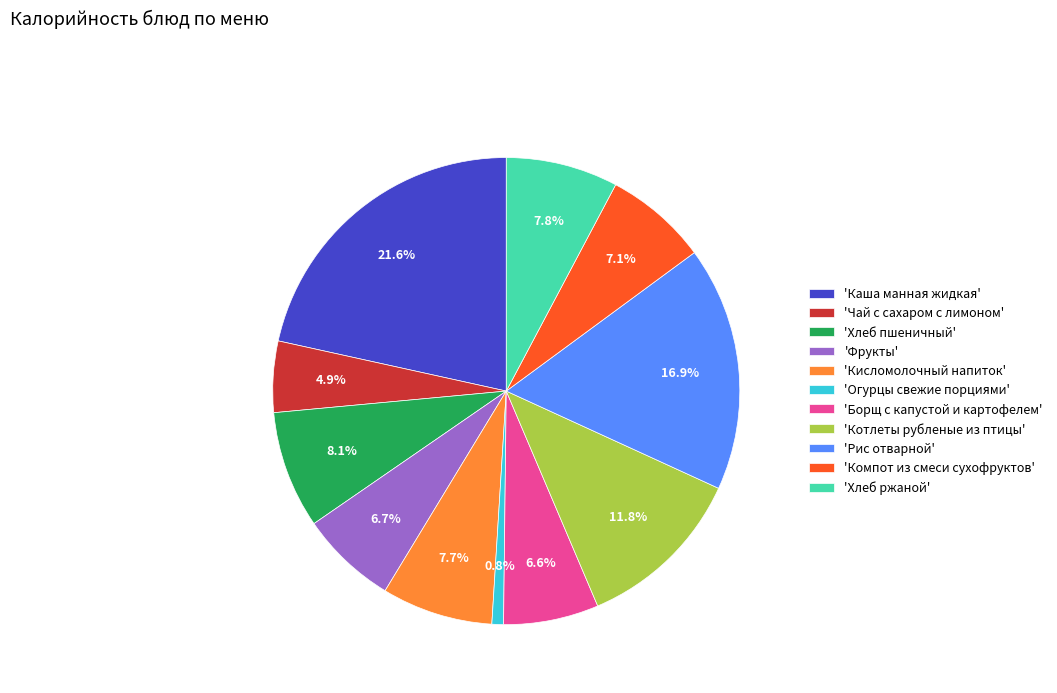

What portion of the pie excludes 'Котлеты рубленые из птицы'?

88.2%